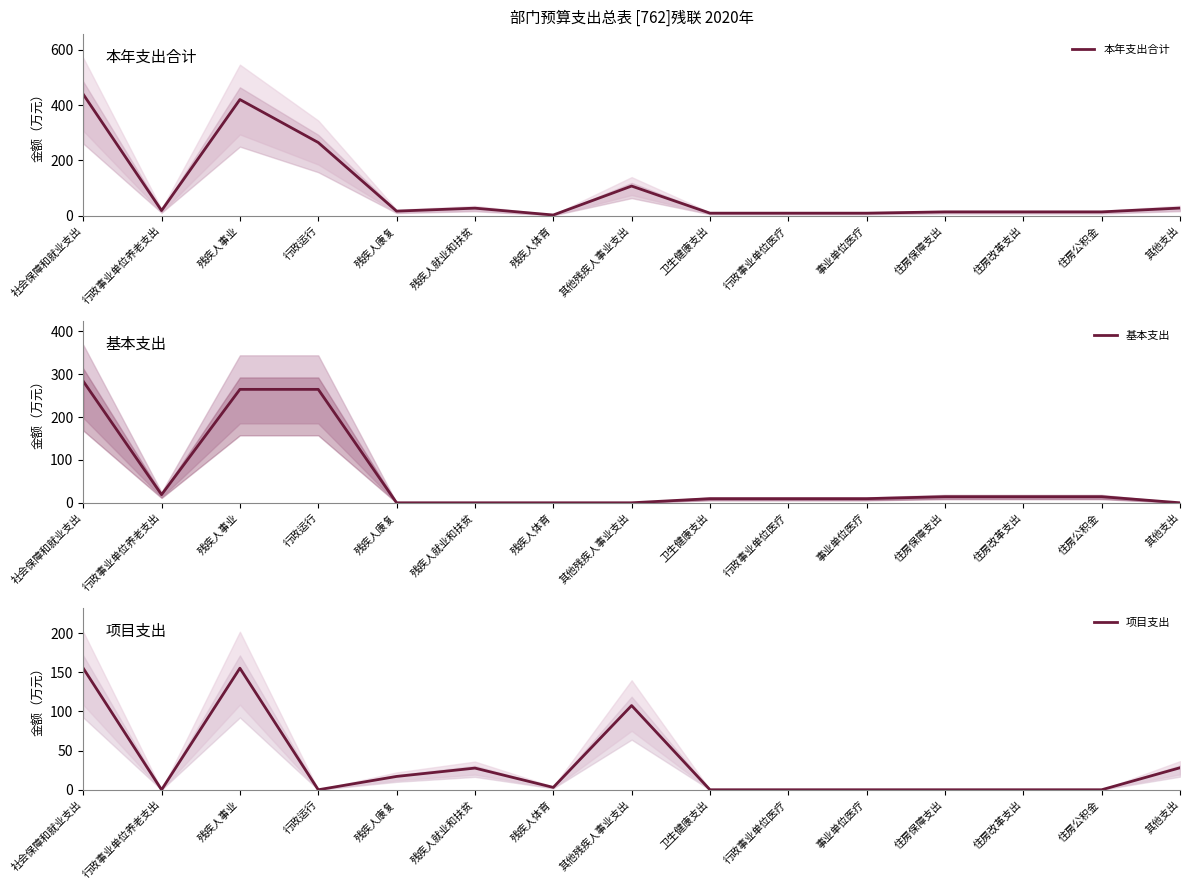

What is the sum of all 项目支出 values?

493.4